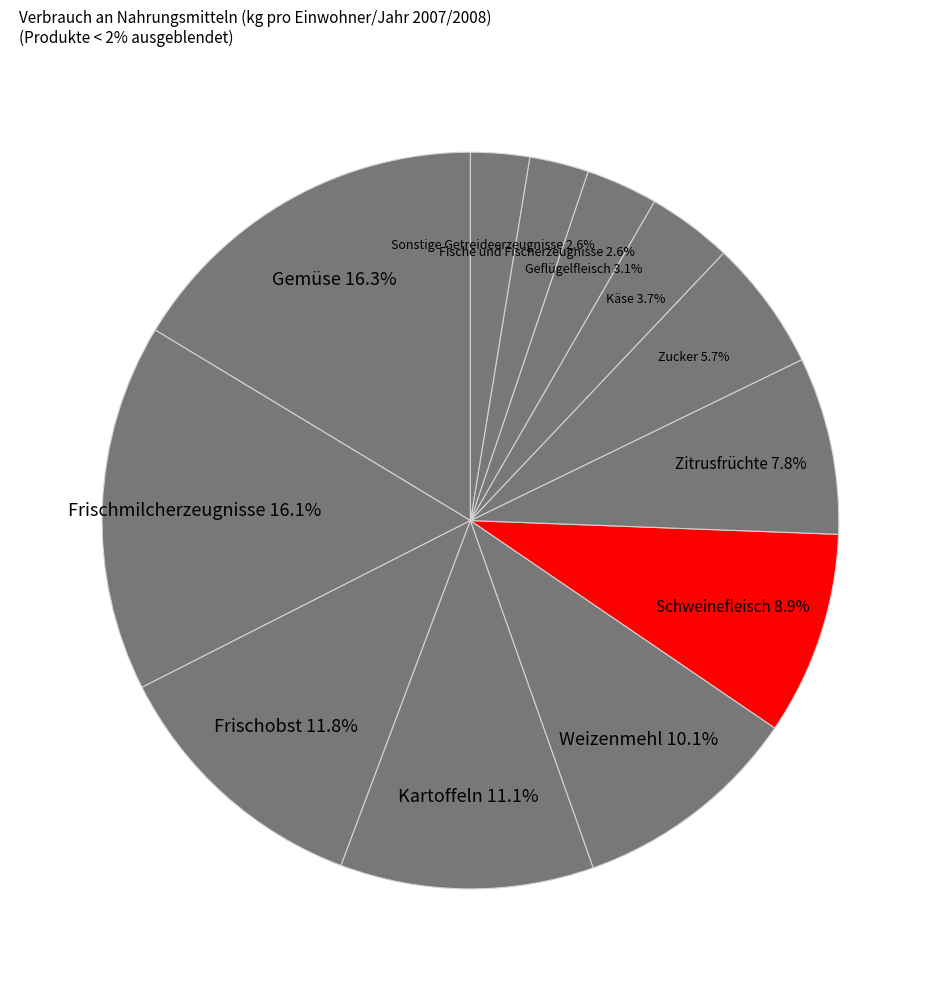

To the nearest percent, what portion does Zucker represent?

6%